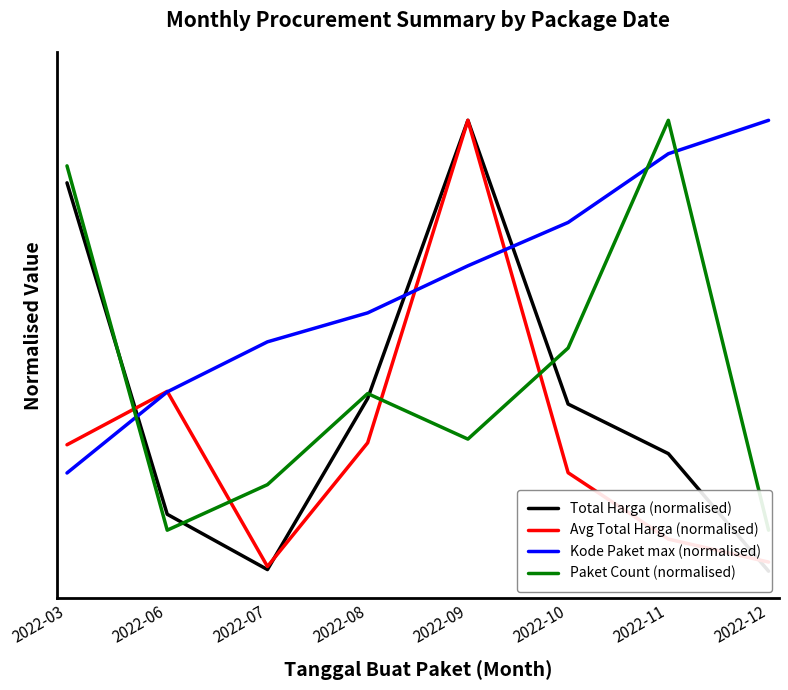

Rank the series by their average value, from highest to lowest.

Kode Paket max (normalised), Paket Count (normalised), Total Harga (normalised), Avg Total Harga (normalised)